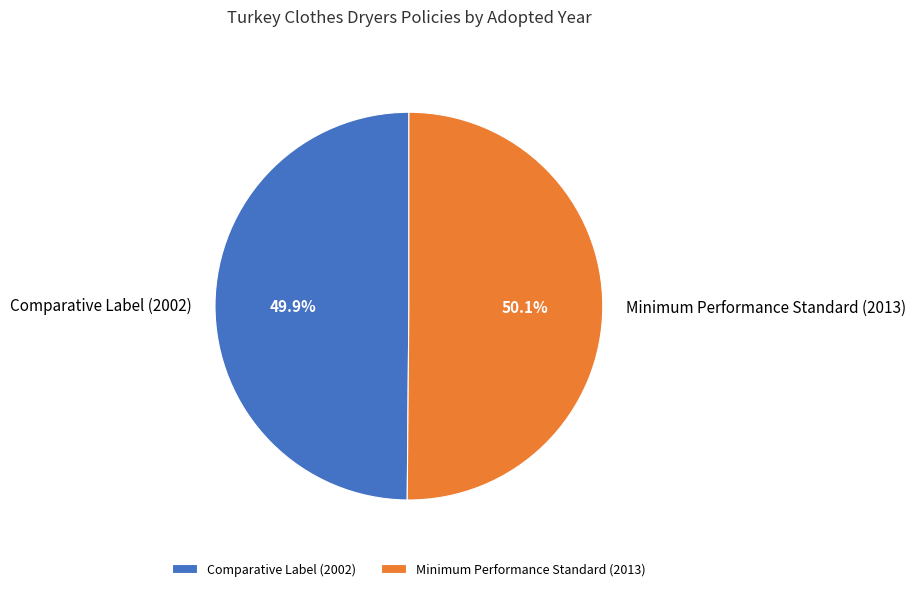

Do Comparative Label (2002) and Minimum Performance Standard (2013) together represent more than half of the pie?

Yes